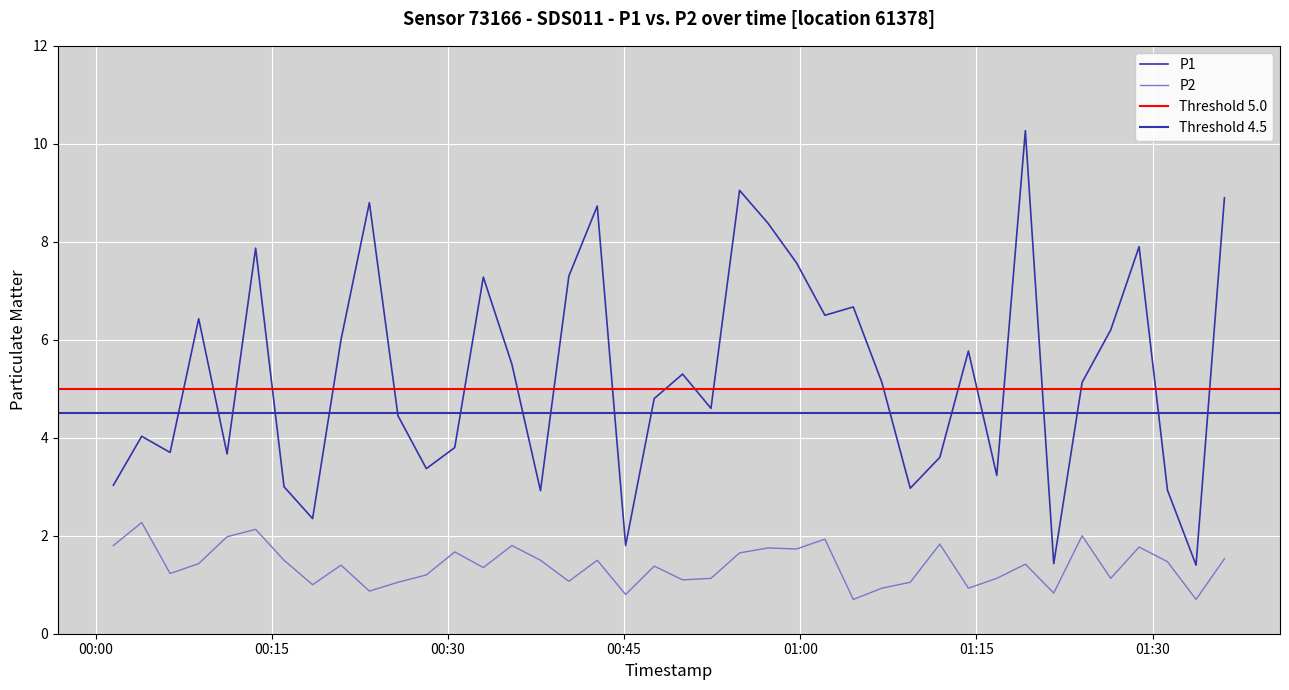

Which series has the widest spread of values?

P1